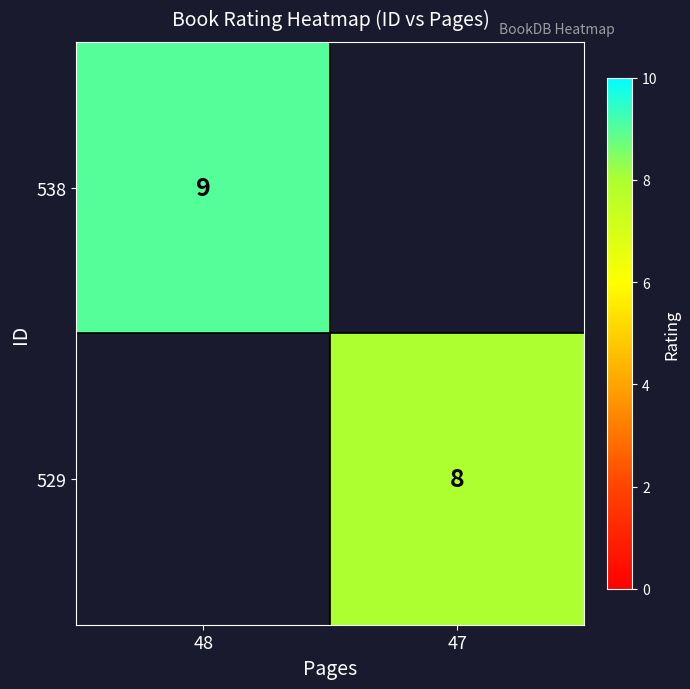

Is it true that 529 equals 8 at 47?

True